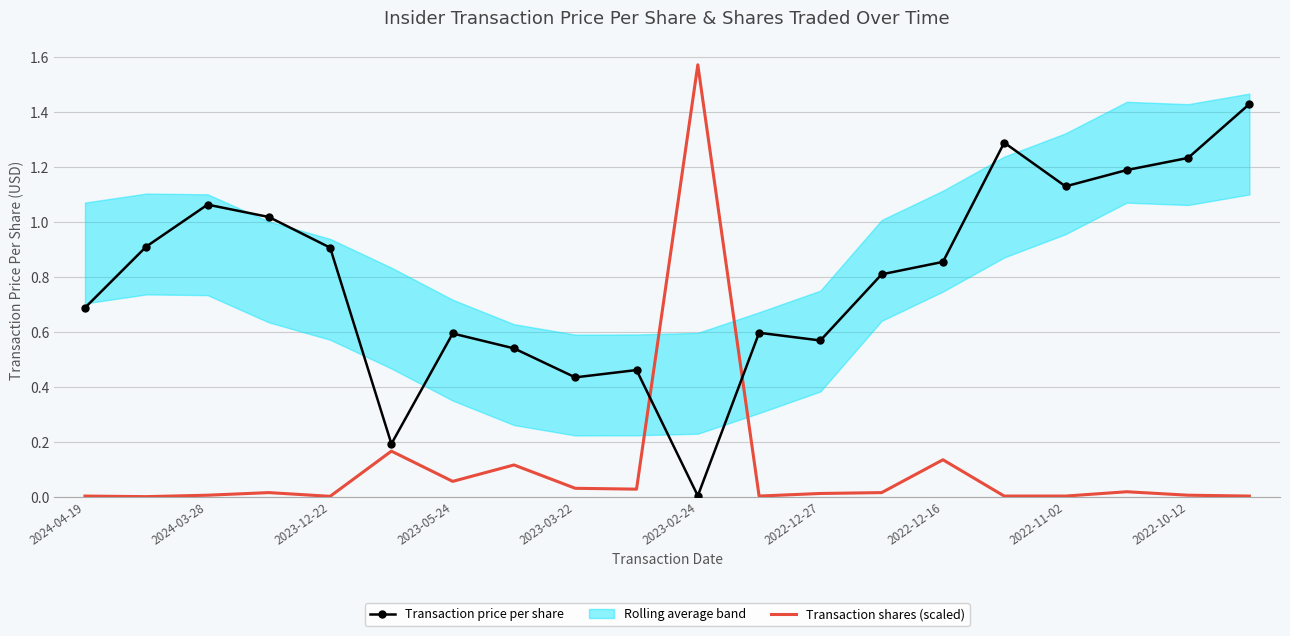

True or false: Transaction shares (scaled) and Transaction price per share intersect in this chart.

True